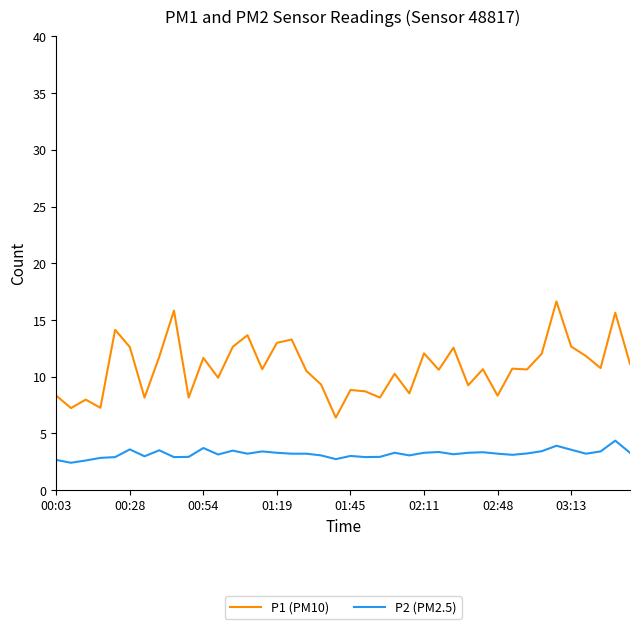

List the series in order of their peak value, lowest first.

P2 (PM2.5), P1 (PM10)